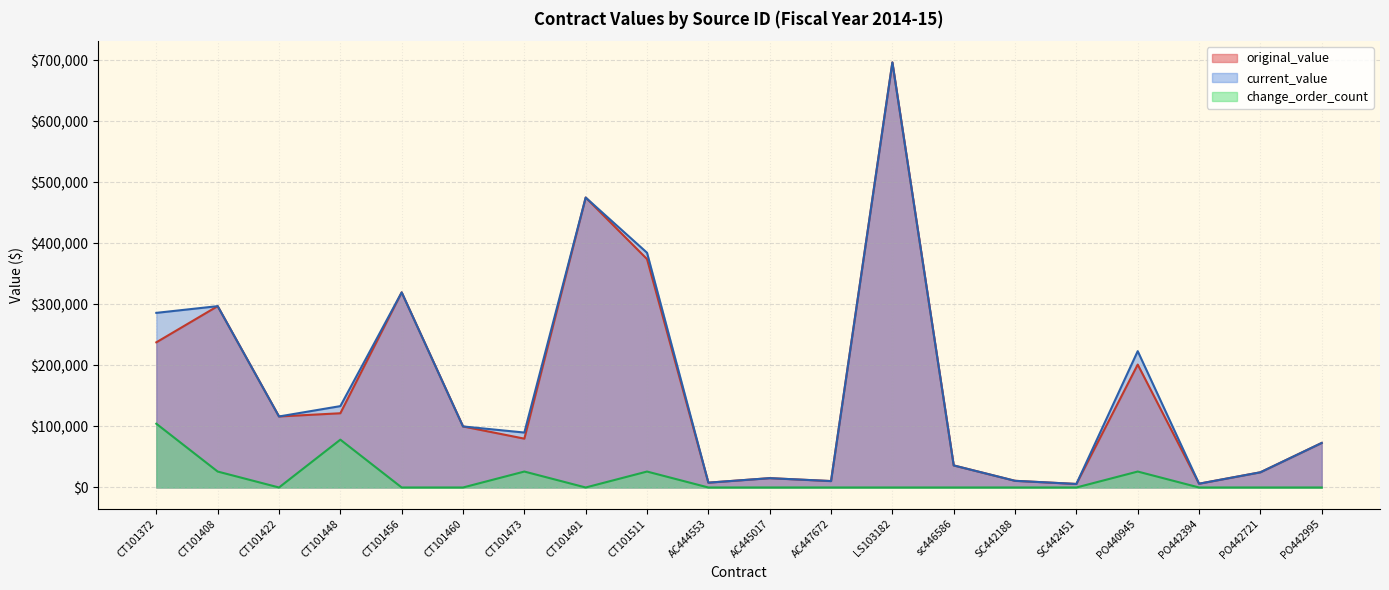

What is the difference between the highest and lowest values at PO440945?

197247.0